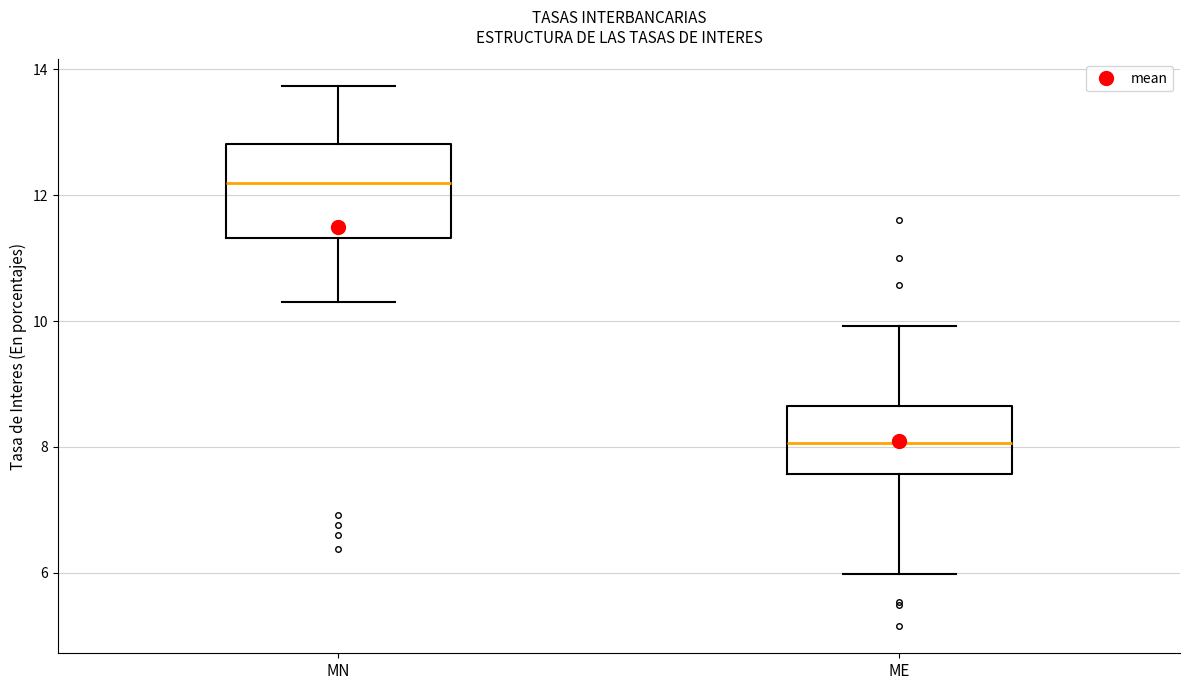

Which box's median line is the lowest?

ME